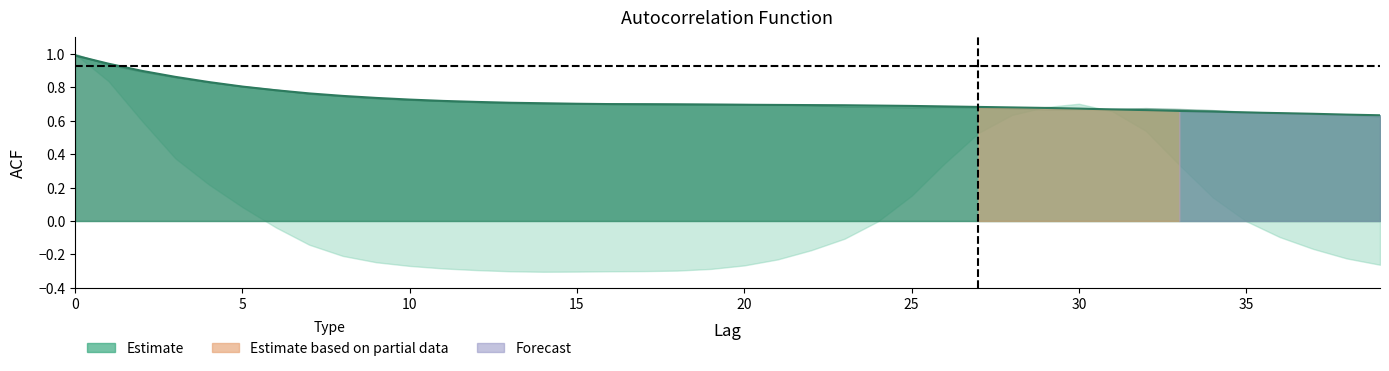

What is the value of the 5th point from the left?

0.8